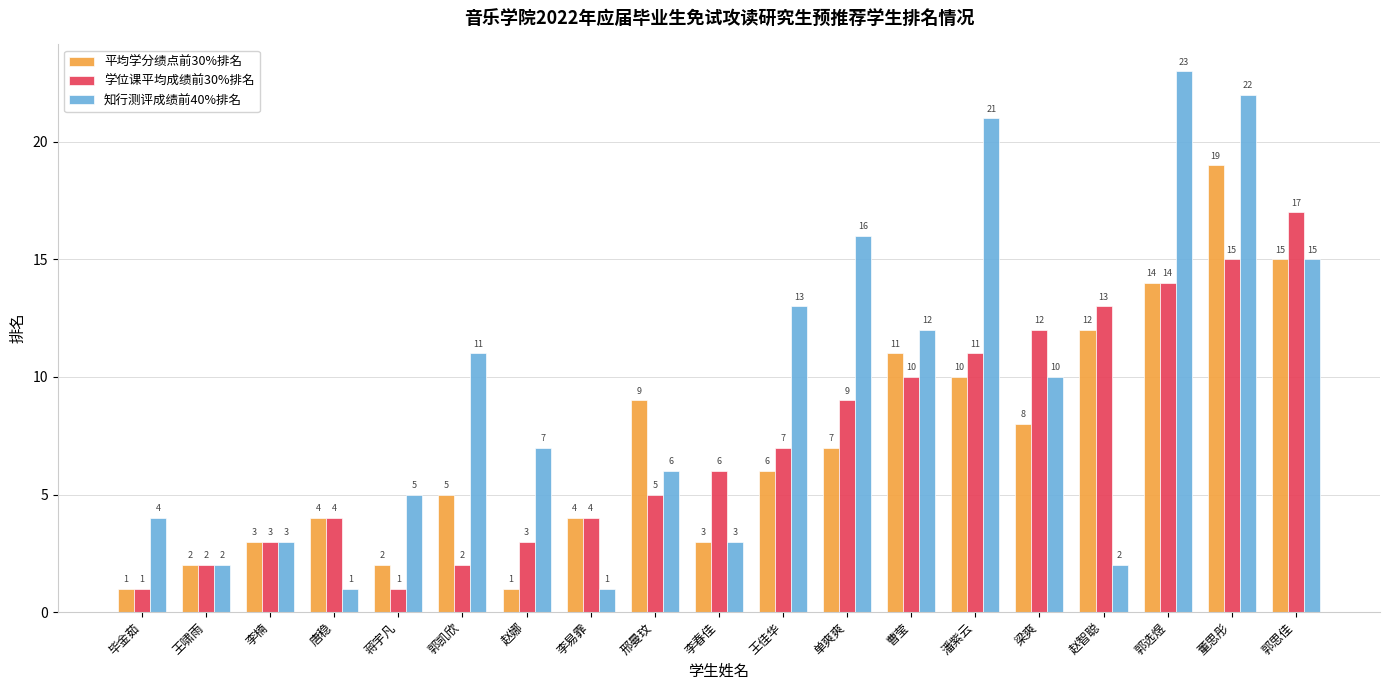

What is the total value across all series at 赵智聪?

27